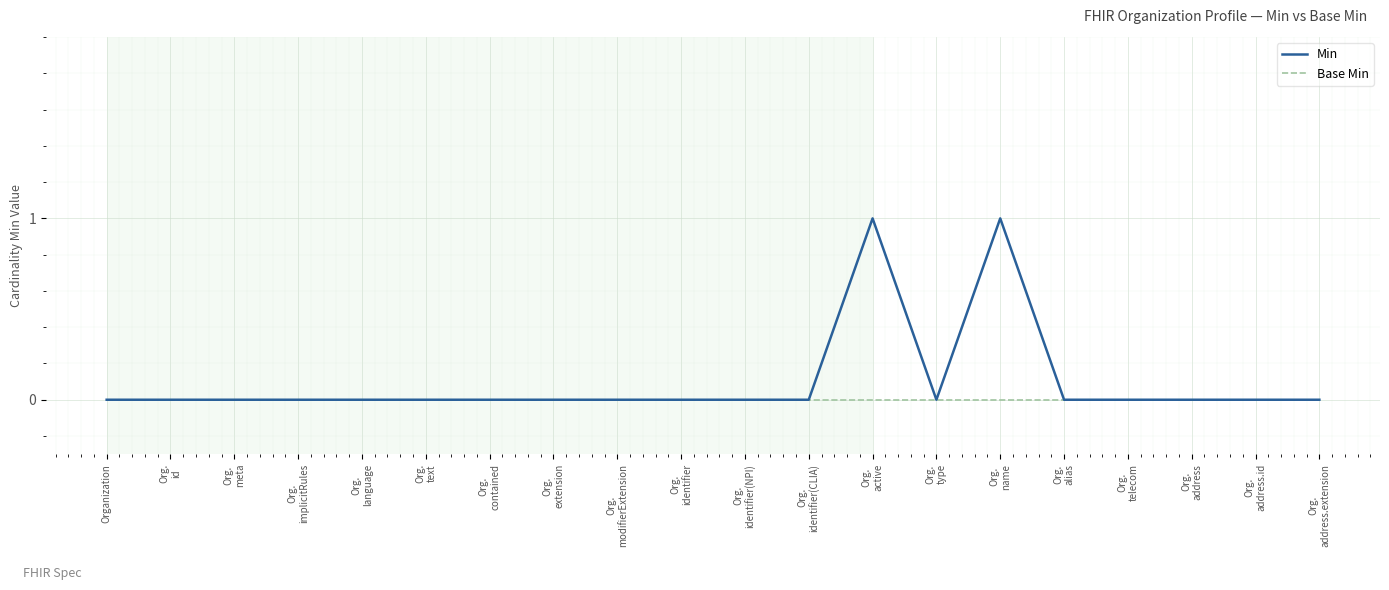

List the series in order of their peak value, lowest first.

Base Min, Min